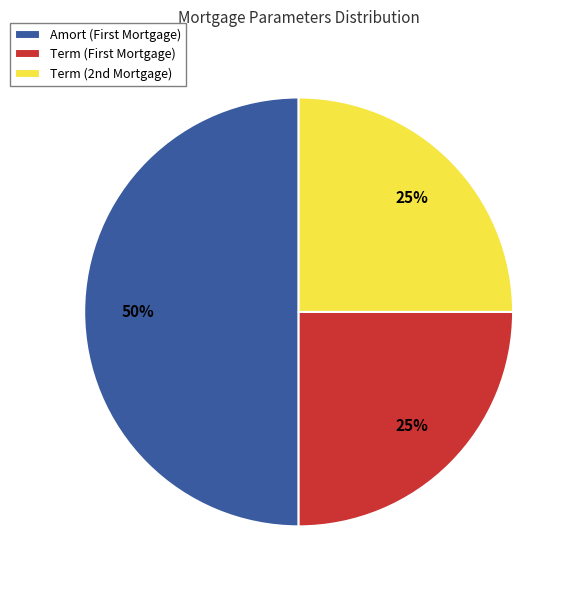

What is the largest slice in the pie chart?

Amort (First Mortgage)